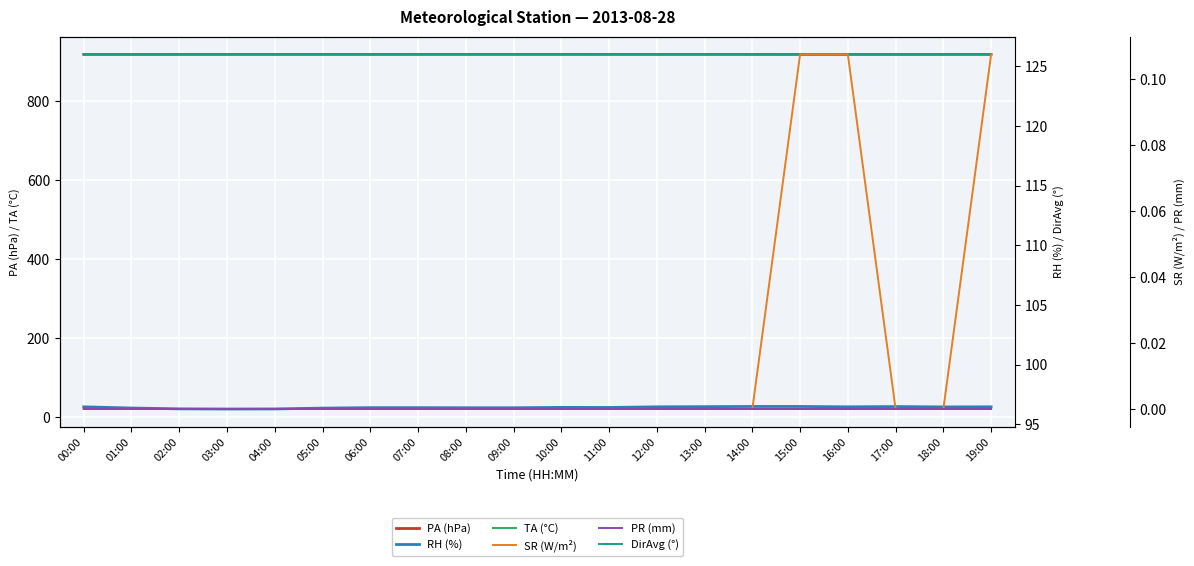

True or false: DirAvg (°) has more than 1 interior local peaks.

False